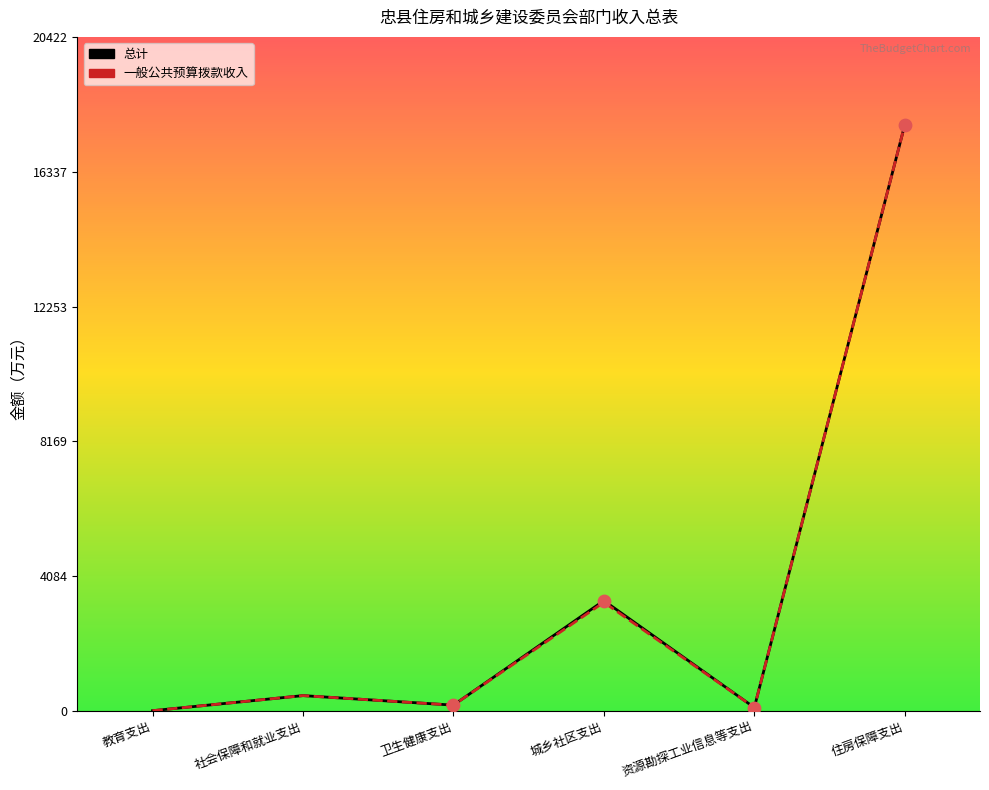

Which series reaches the maximum Y coordinate?

总计